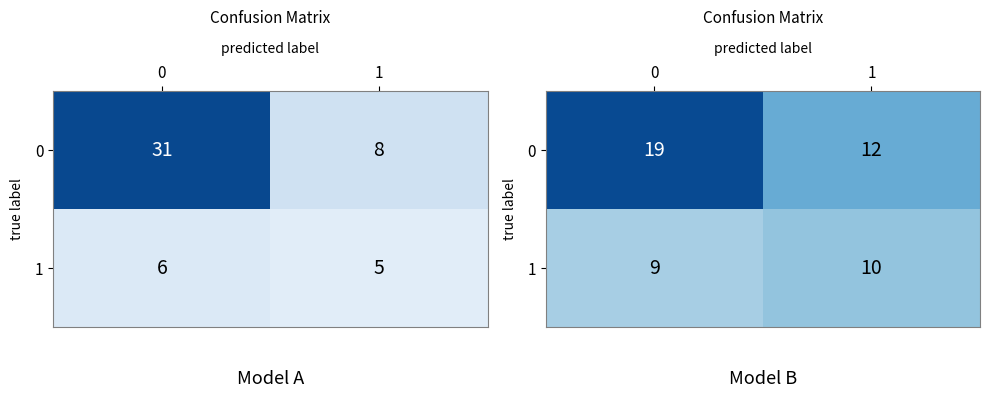

Rank the series by their maximum value, from lowest to highest.

1, 0